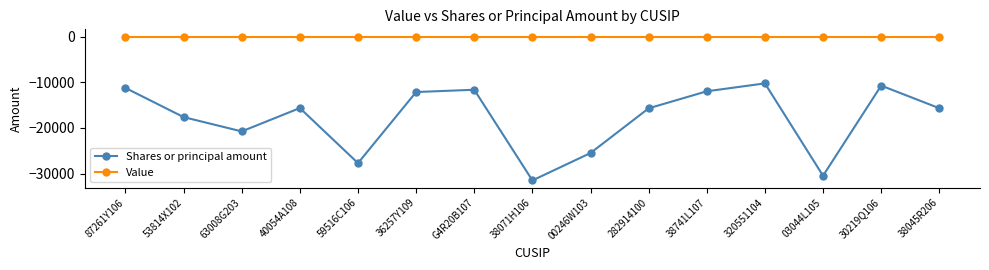

What position from the right is 87261Y106?

15